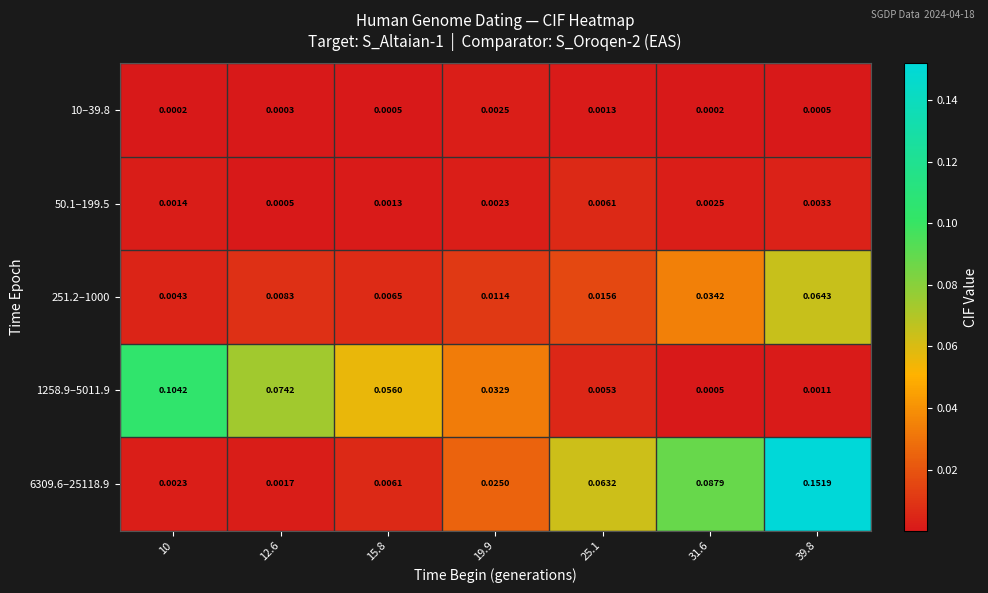

Is the value of 251.2–1000 at 10 greater than the value of 6309.6–25118.9 at 31.6?

No